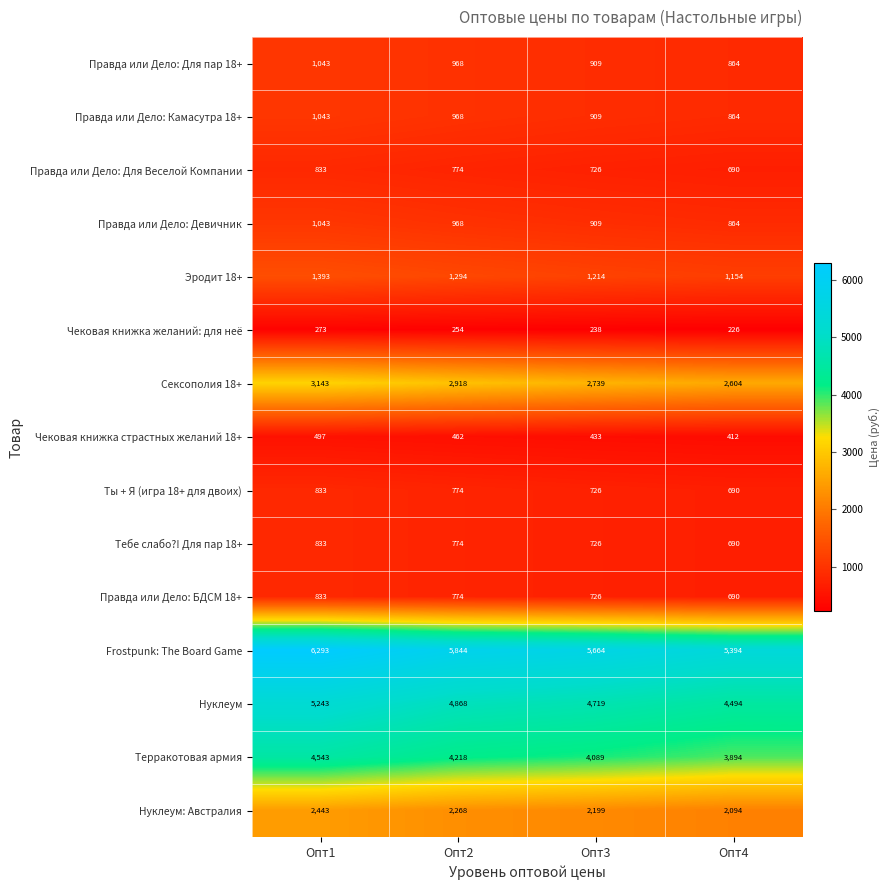

At which category is the sum across all series the highest?

Опт1